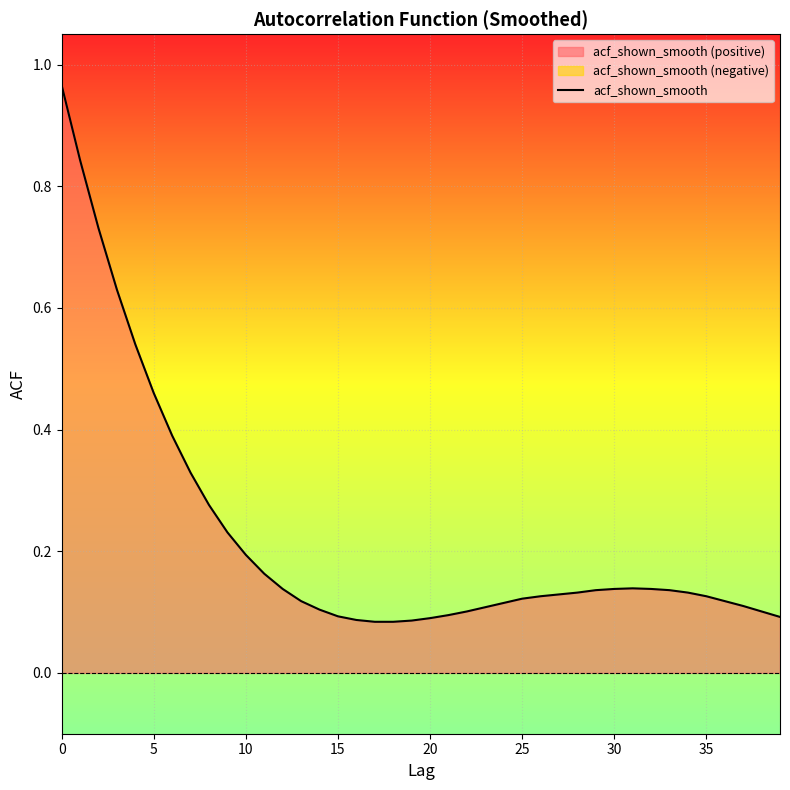

How many points are higher than both their immediate neighbors (excluding endpoints)?

1